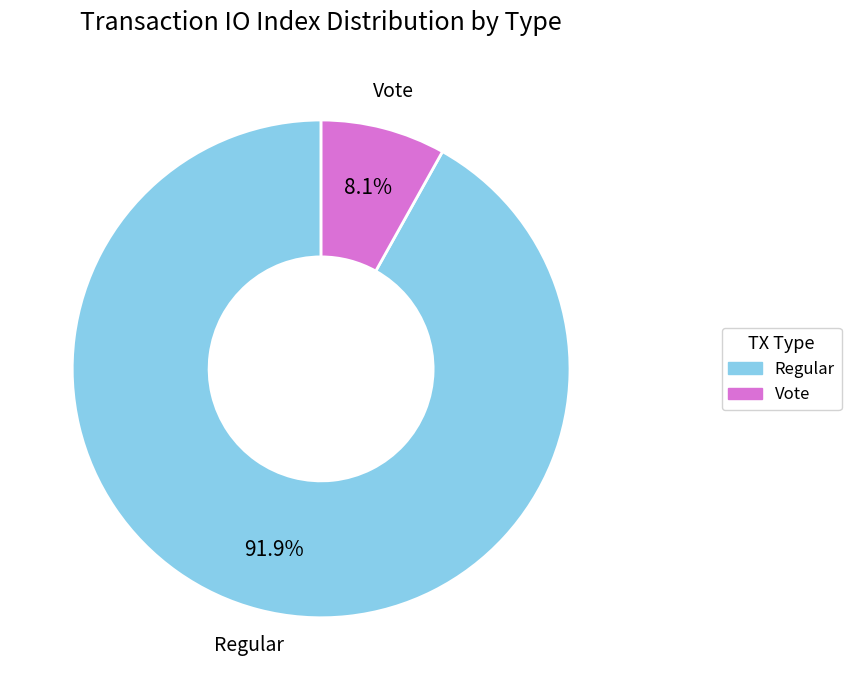

Rank the categories by value from highest to lowest.

Regular, Vote